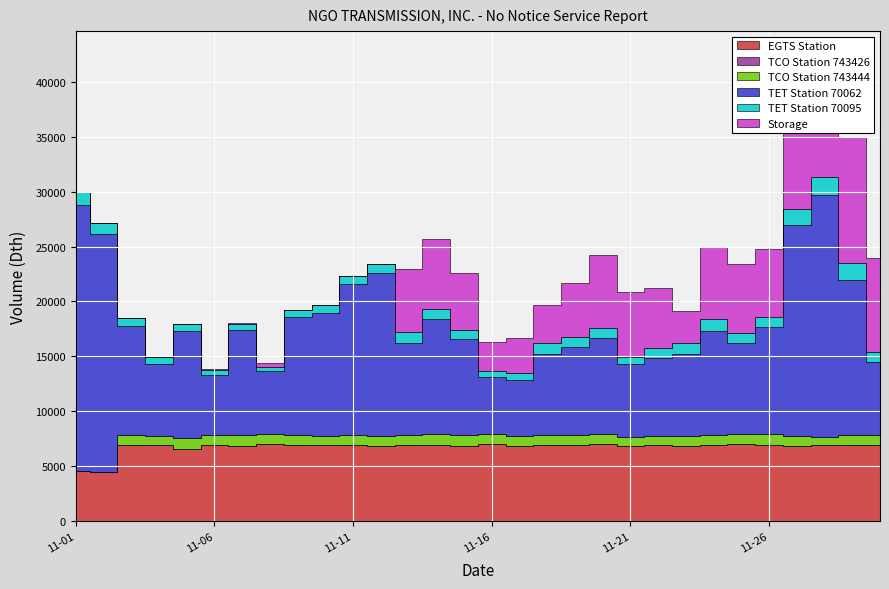

Reading right to left, transcribe all the data shown in this chart.

EGTS Station: 2023-11-30=6938.0	2023-11-29=6900.0	2023-11-28=6907.0	2023-11-27=6866.0	2023-11-26=6958.0	2023-11-25=6969.0	2023-11-24=6910.0	2023-11-23=6860.0	2023-11-22=6895.0	2023-11-21=6857.0	2023-11-20=7053.0	2023-11-19=6904.0	2023-11-18=6918.0	2023-11-17=6840.0	2023-11-16=6981.0	2023-11-15=6873.0	2023-11-14=6942.0	2023-11-13=6940.0	2023-11-12=6807.0	2023-11-11=6956.0	2023-11-10=6923.0	2023-11-09=6911.0	2023-11-08=6998.0	2023-11-07=6861.0	2023-11-06=6963.0	2023-11-05=6567.0	2023-11-04=6894.0	2023-11-03=6899.0	2023-11-02=4433.0	2023-11-01=4518.0
TCO Station 743426: 2023-11-30=0.6	2023-11-29=0.1	2023-11-28=0.2	2023-11-27=0.1	2023-11-26=0.0	2023-11-25=4.9	2023-11-24=0.3	2023-11-23=0.1	2023-11-22=0.0	2023-11-21=0.1	2023-11-20=0.0	2023-11-19=0.7	2023-11-18=1.6	2023-11-17=0.0	2023-11-16=0.1	2023-11-15=0.9	2023-11-14=1.6	2023-11-13=0.1	2023-11-12=14.6	2023-11-11=0.3	2023-11-10=0.3	2023-11-09=0.1	2023-11-08=2.2	2023-11-07=0.0	2023-11-06=1.4	2023-11-05=6.0	2023-11-04=0.1	2023-11-03=0.1	2023-11-02=0.2	2023-11-01=0.1
TCO Station 743444: 2023-11-30=865.2	2023-11-29=914.4	2023-11-28=750.3	2023-11-27=869.5	2023-11-26=966.3	2023-11-25=935.5	2023-11-24=940.4	2023-11-23=861.6	2023-11-22=882.1	2023-11-21=808.2	2023-11-20=903.2	2023-11-19=960.2	2023-11-18=919.2	2023-11-17=908.7	2023-11-16=970.8	2023-11-15=954.7	2023-11-14=973.2	2023-11-13=928.3	2023-11-12=965.4	2023-11-11=867.9	2023-11-10=792.8	2023-11-09=957.2	2023-11-08=949.0	2023-11-07=966.8	2023-11-06=900.2	2023-11-05=974.2	2023-11-04=882.4	2023-11-03=967.2	2023-11-02=0.0	2023-11-01=69.5
TET Station 70062: 2023-11-30=6655.0	2023-11-29=14141.0	2023-11-28=22004.0	2023-11-27=19227.0	2023-11-26=9740.0	2023-11-25=8287.0	2023-11-24=9484.0	2023-11-23=7498.0	2023-11-22=7074.0	2023-11-21=6598.0	2023-11-20=8741.0	2023-11-19=7978.0	2023-11-18=7362.0	2023-11-17=5054.0	2023-11-16=5159.0	2023-11-15=8722.0	2023-11-14=10483.0	2023-11-13=8380.0	2023-11-12=14779.0	2023-11-11=13746.0	2023-11-10=11230.0	2023-11-09=10701.0	2023-11-08=5705.0	2023-11-07=9613.0	2023-11-06=5460.0	2023-11-05=9757.0	2023-11-04=6529.0	2023-11-03=9887.0	2023-11-02=21713.0	2023-11-01=24236.0
TET Station 70095: 2023-11-30=894.0	2023-11-29=1514.0	2023-11-28=1705.0	2023-11-27=1452.0	2023-11-26=904.0	2023-11-25=948.0	2023-11-24=1072.0	2023-11-23=973.0	2023-11-22=876.0	2023-11-21=691.0	2023-11-20=864.0	2023-11-19=901.0	2023-11-18=978.0	2023-11-17=666.0	2023-11-16=580.0	2023-11-15=830.0	2023-11-14=960.0	2023-11-13=937.0	2023-11-12=875.0	2023-11-11=784.0	2023-11-10=743.0	2023-11-09=641.0	2023-11-08=395.0	2023-11-07=545.0	2023-11-06=455.0	2023-11-05=669.0	2023-11-04=616.0	2023-11-03=770.0	2023-11-02=1037.0	2023-11-01=1177.0
Storage: 2023-11-30=8616.2	2023-11-29=11491.8	2023-11-28=11145.1	2023-11-27=9092.1	2023-11-26=6234.8	2023-11-25=6282.5	2023-11-24=6603.1	2023-11-23=2946.1	2023-11-22=5458.7	2023-11-21=5954.8	2023-11-20=6676.7	2023-11-19=4899.1	2023-11-18=3486.0	2023-11-17=3167.5	2023-11-16=2611.8	2023-11-15=5216.1	2023-11-14=6326.6	2023-11-13=5784.2	2023-11-12=0.0	2023-11-11=0.0	2023-11-10=0.0	2023-11-09=2.5	2023-11-08=315.6	2023-11-07=88.4	2023-11-06=33.2	2023-11-05=0.0	2023-11-04=0.0	2023-11-03=0.0	2023-11-02=0.0	2023-11-01=0.0